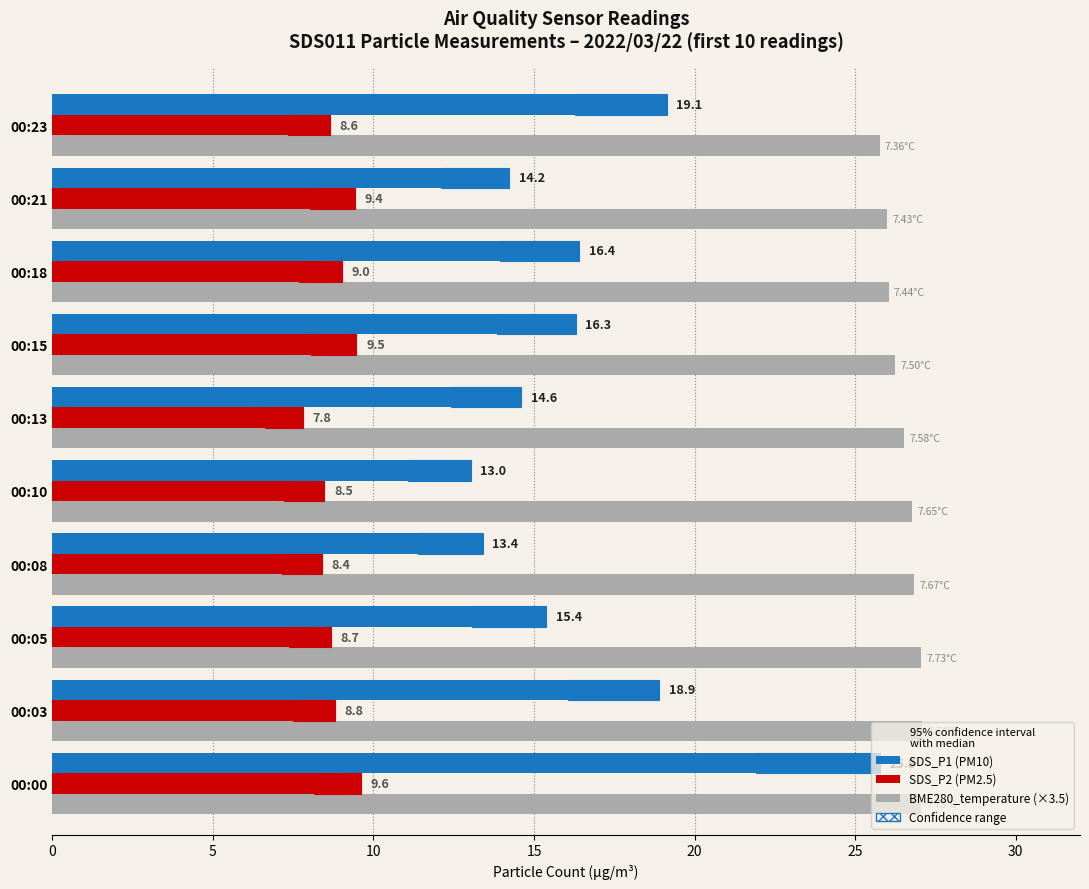

What is the difference between the highest and lowest values at 00:23?

17.1